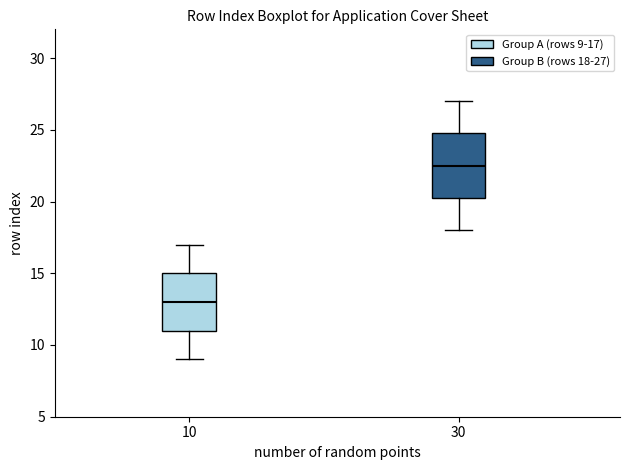

Reading left to right, transcribe this box plot: for each box, give where its median line is, the range the box spans, and where its two whiskers end, as read against the y-axis. The values are not printed on the chart, so give them approximately, as read against the axis.

10: median 13.0, box 11.0 to 15.0, whiskers 9.0 to 17.0
30: median 22.5, box 20.5 to 25.0, whiskers 18.0 to 27.0